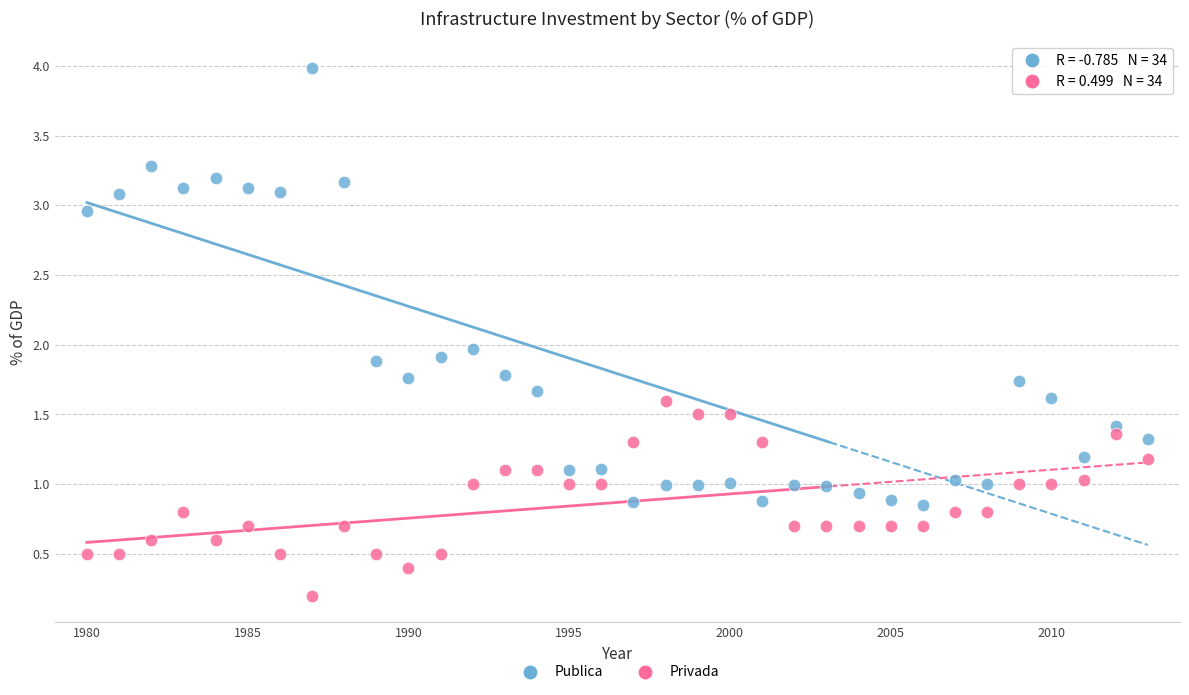

What are all the series names shown in the legend?

Publica, Privada